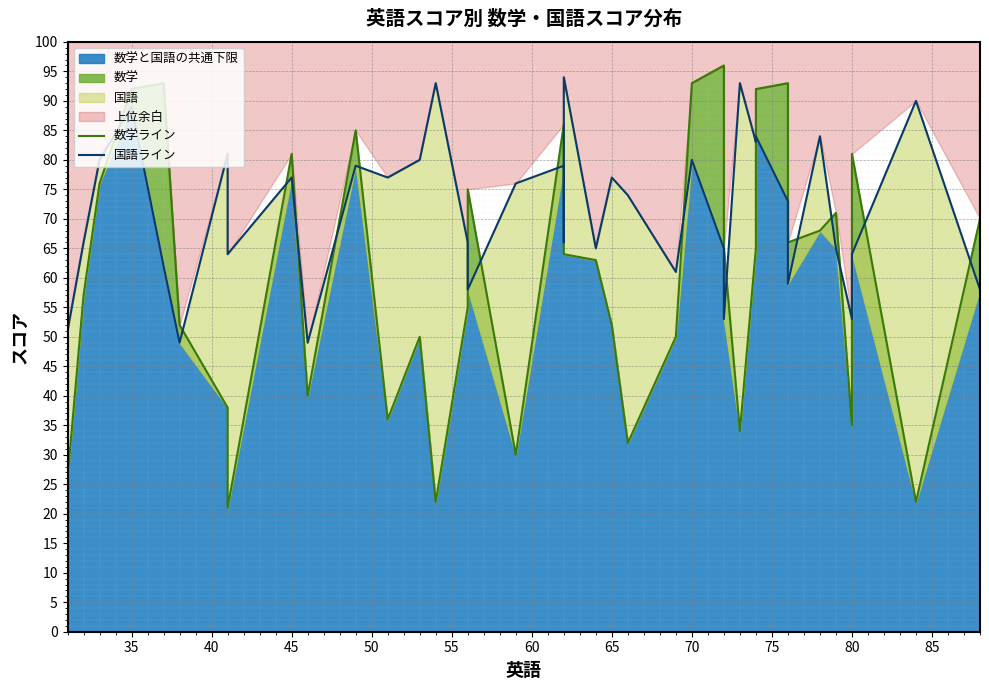

Rank the series by their average value, from highest to lowest.

国語ライン, 数学ライン